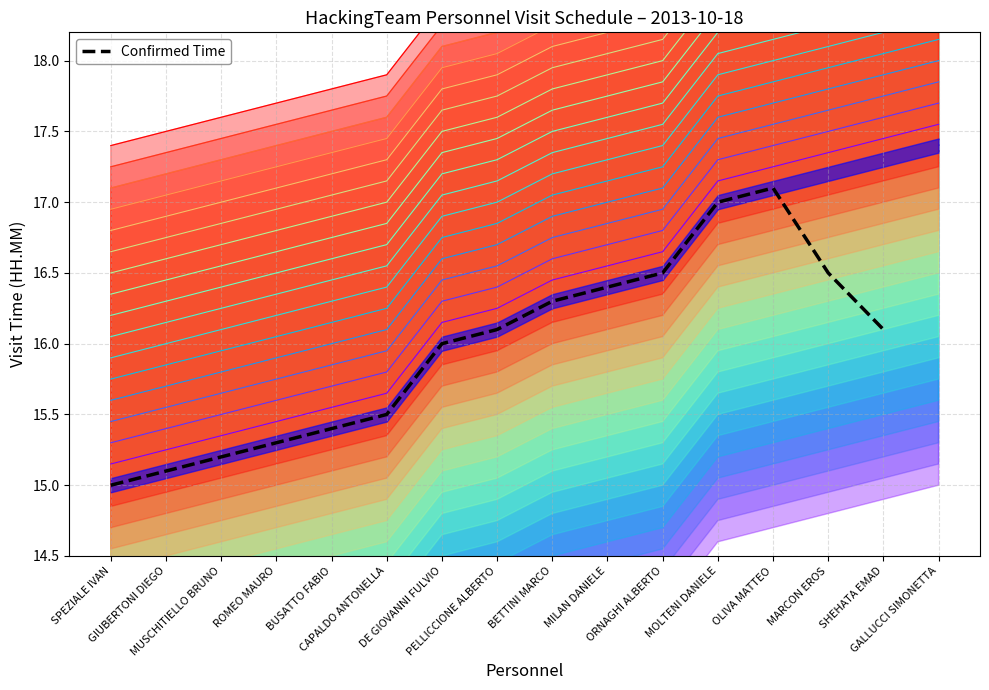

Between MARCON EROS and SPEZIALE IVAN, which is larger?

MARCON EROS